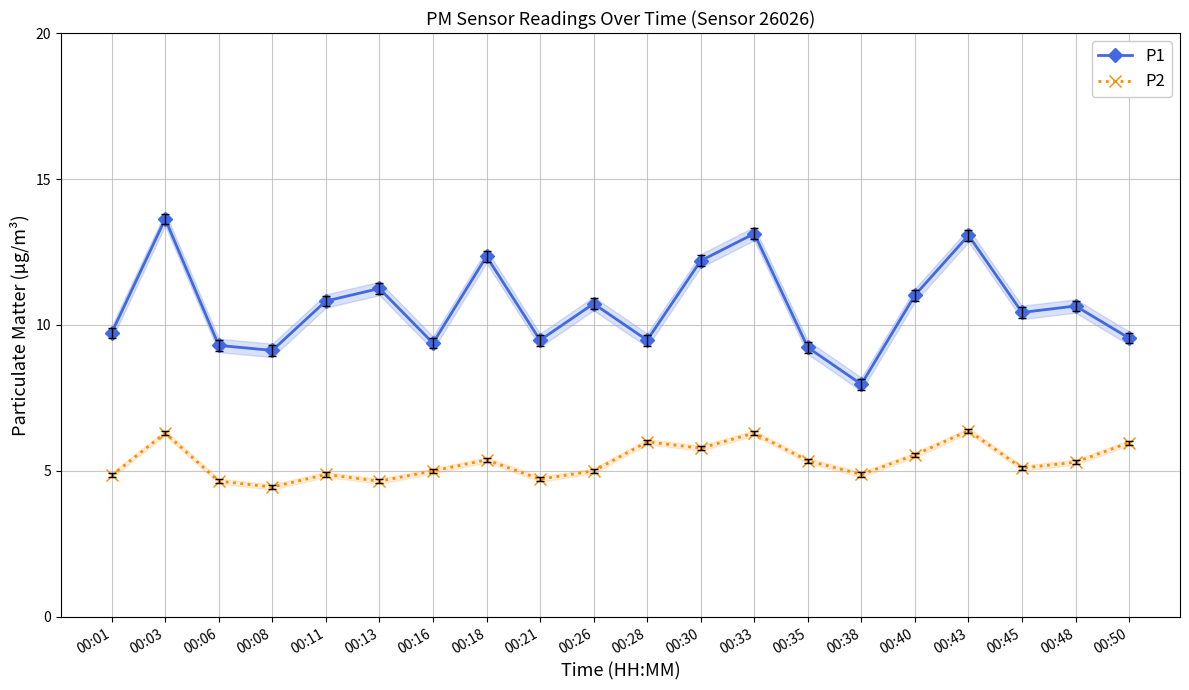

Does the chart have visible grid lines?

Yes